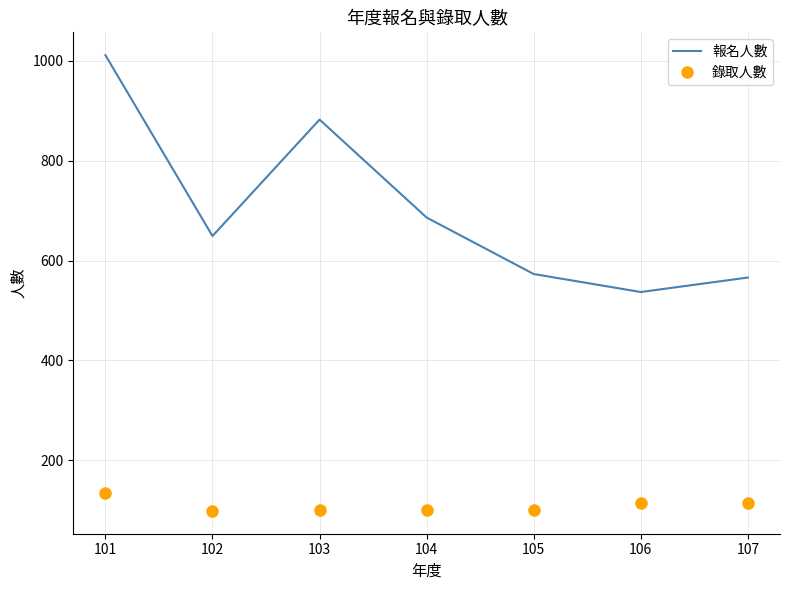

True or false: 報名人數 and 錄取人數 cross at least once.

False